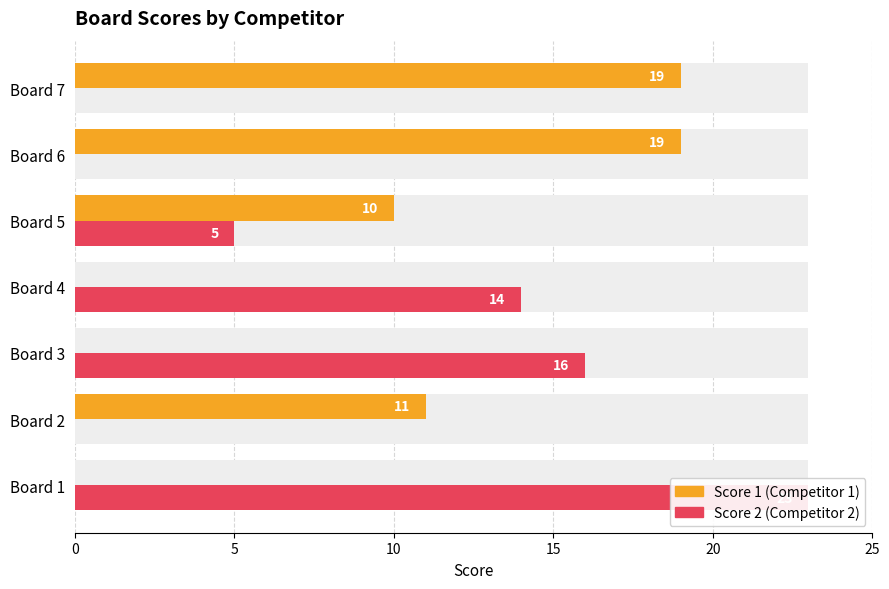

How many groups of bars are there?

7